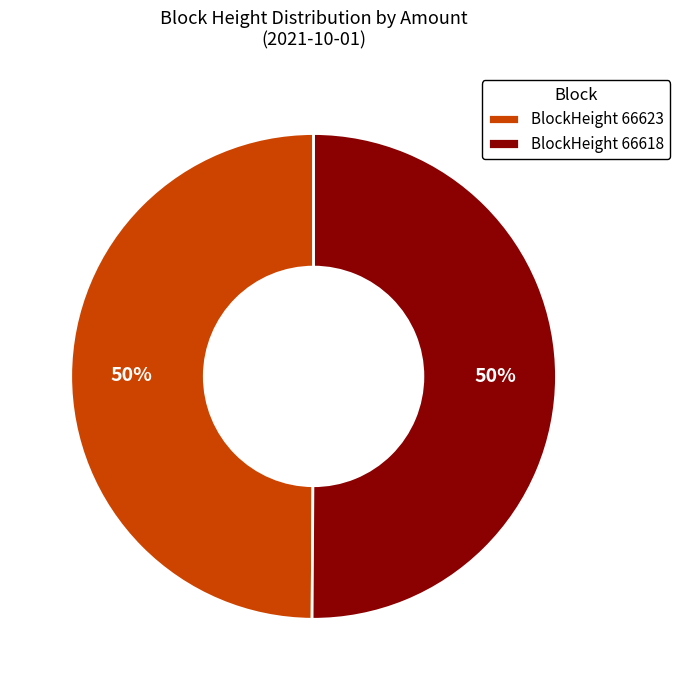

Approximately how many times larger is the value at BlockHeight 66618 compared to BlockHeight 66623?

1.0